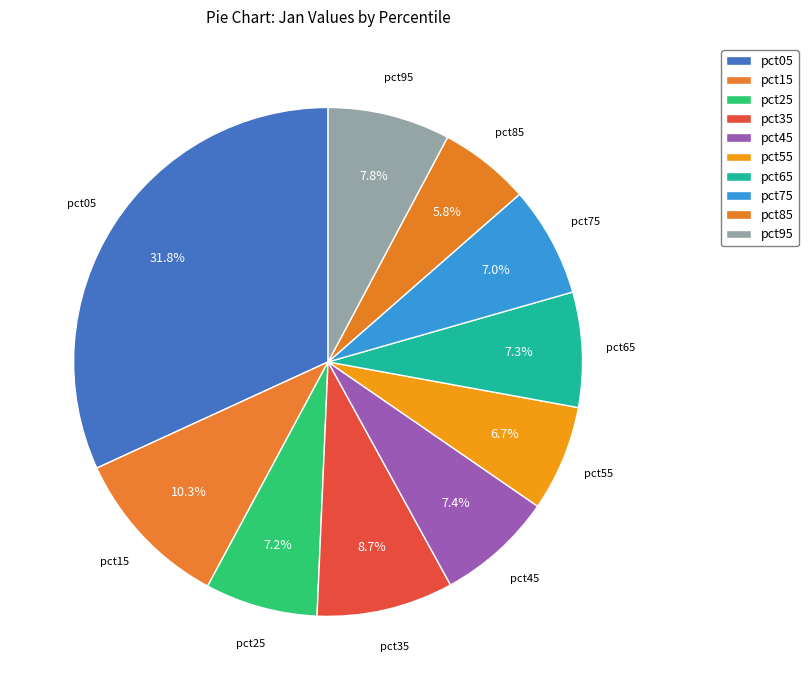

Count the number of slices in the pie.

10